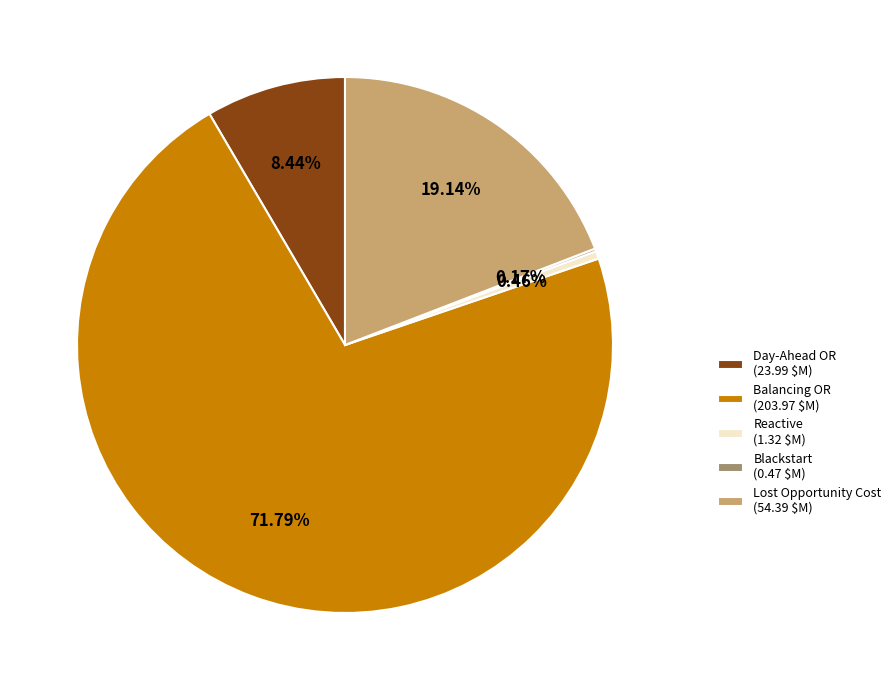

What is the majority slice?

Balancing OR (203.97 $M)